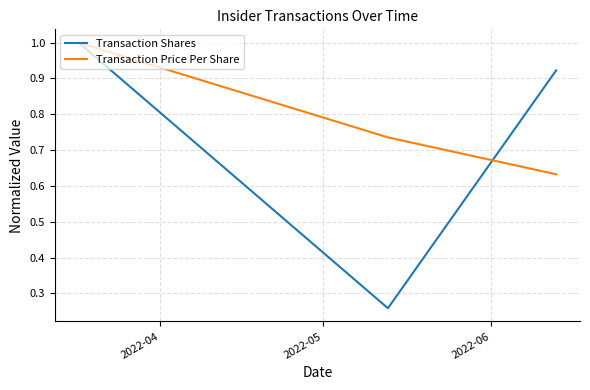

What is the highest value of the Transaction Price Per Share series?

1.0